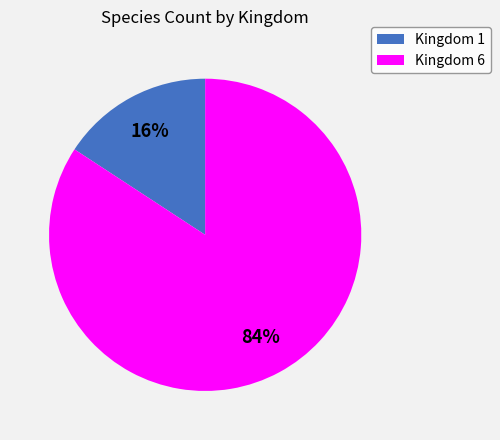

Is there a majority slice in this chart?

Yes